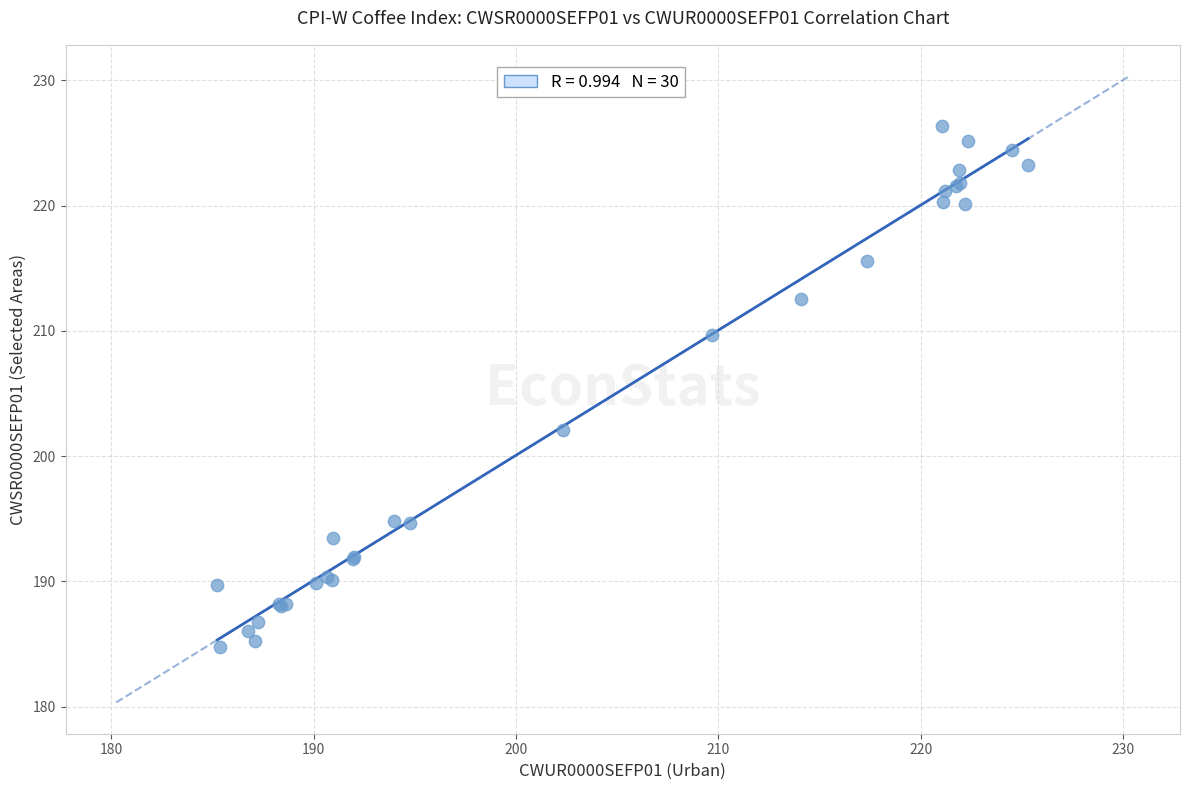

What Y value in the scatter plot is closest to 205?

202.1